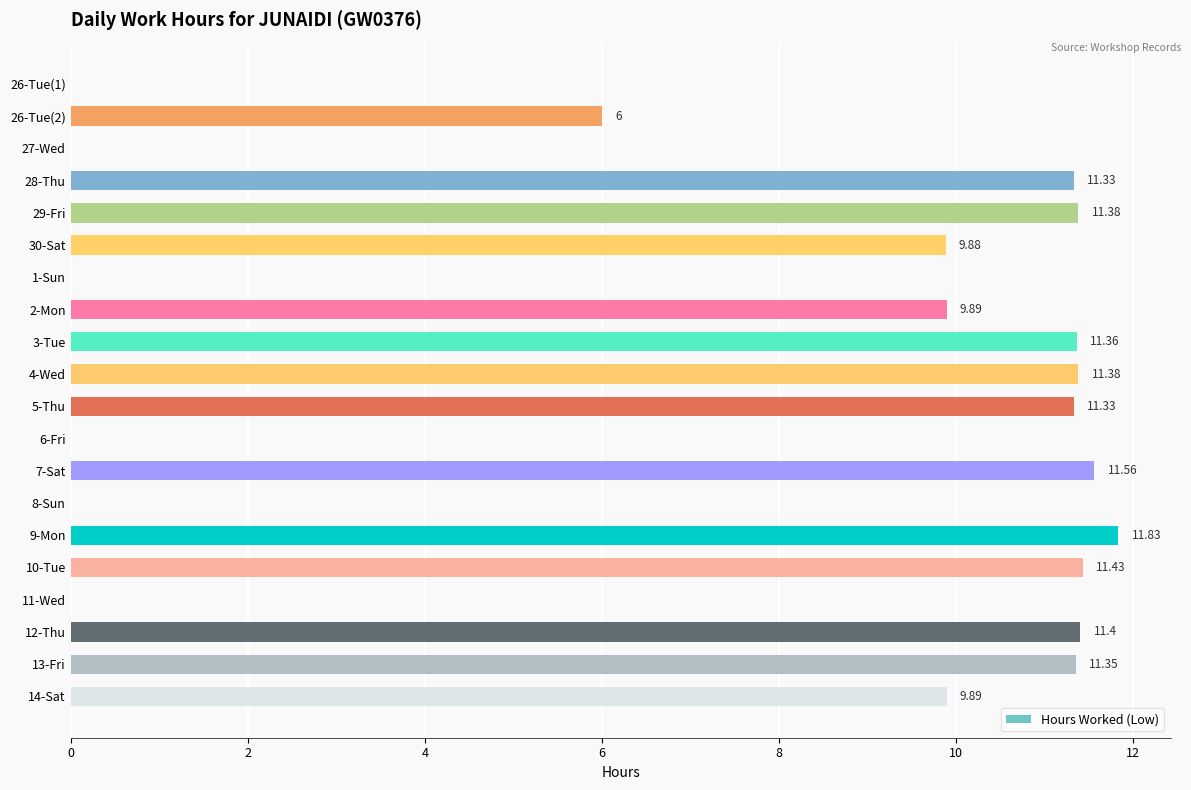

What is the sum of the values at 6-Fri and 10-Tue?

11.4